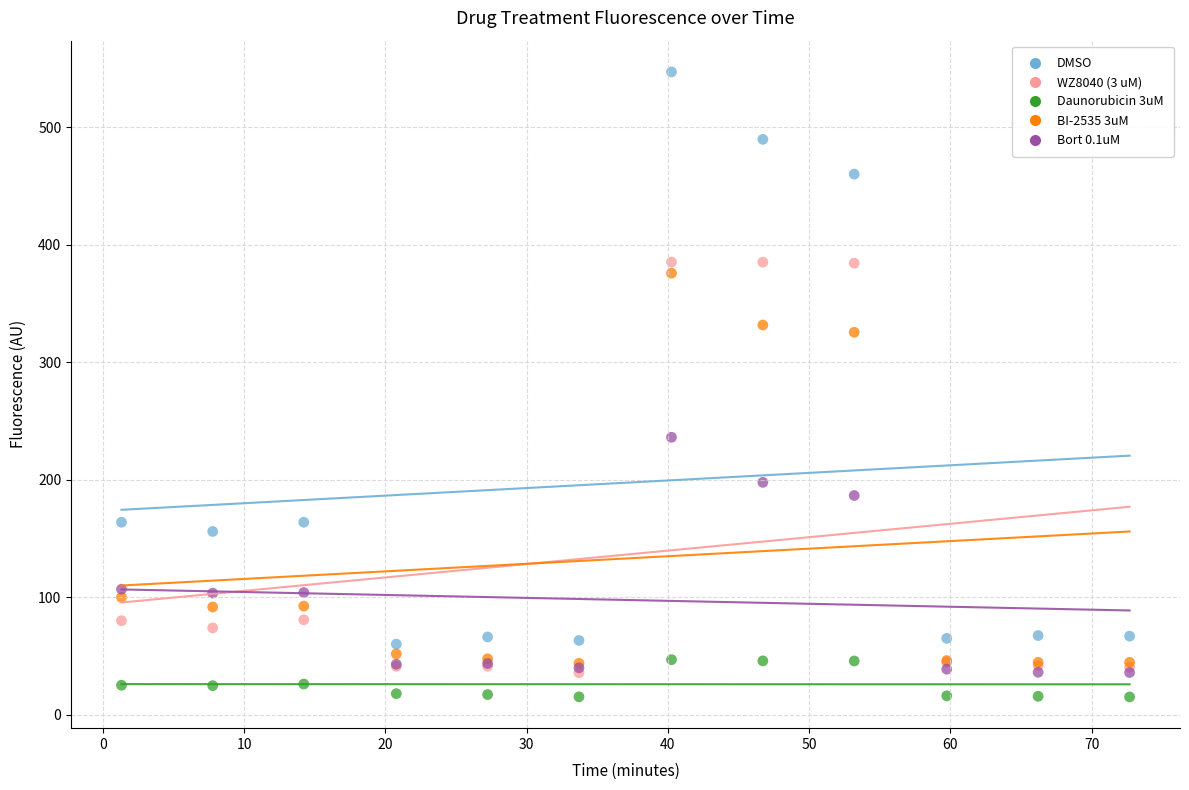

Which series has the largest Y range (max minus min)?

DMSO